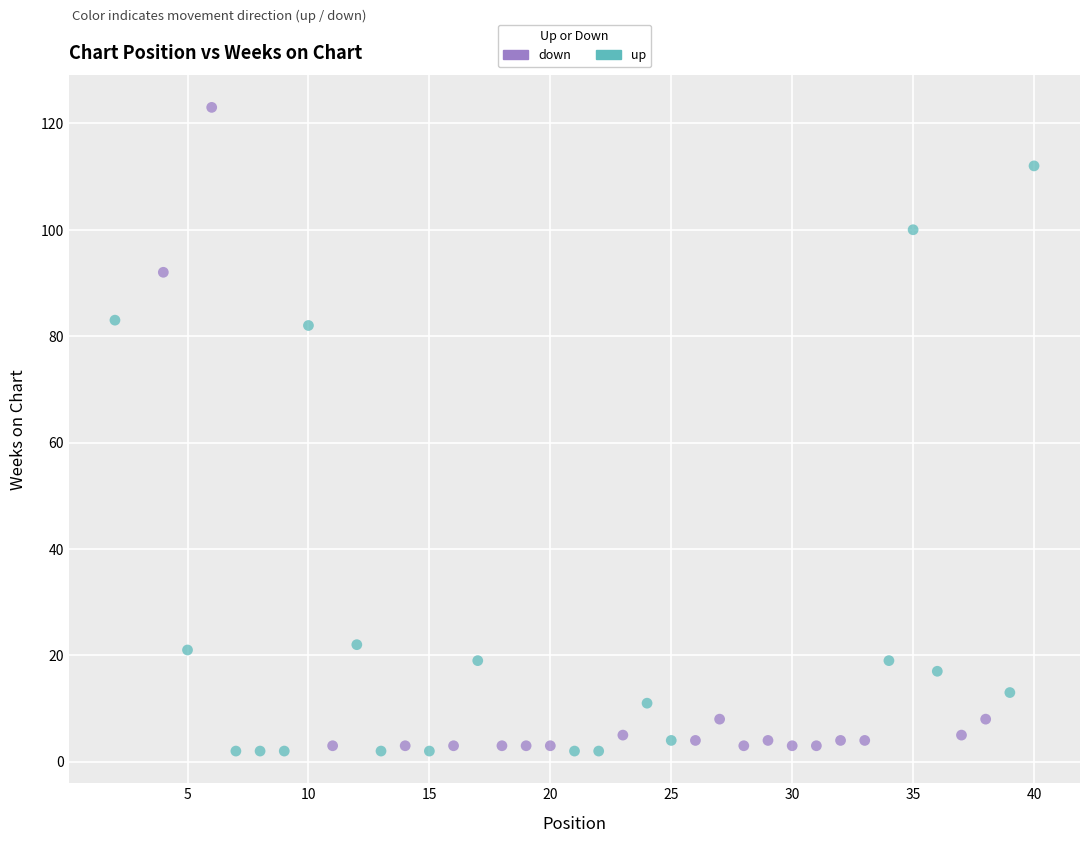

Which series contains the highest Y value?

down